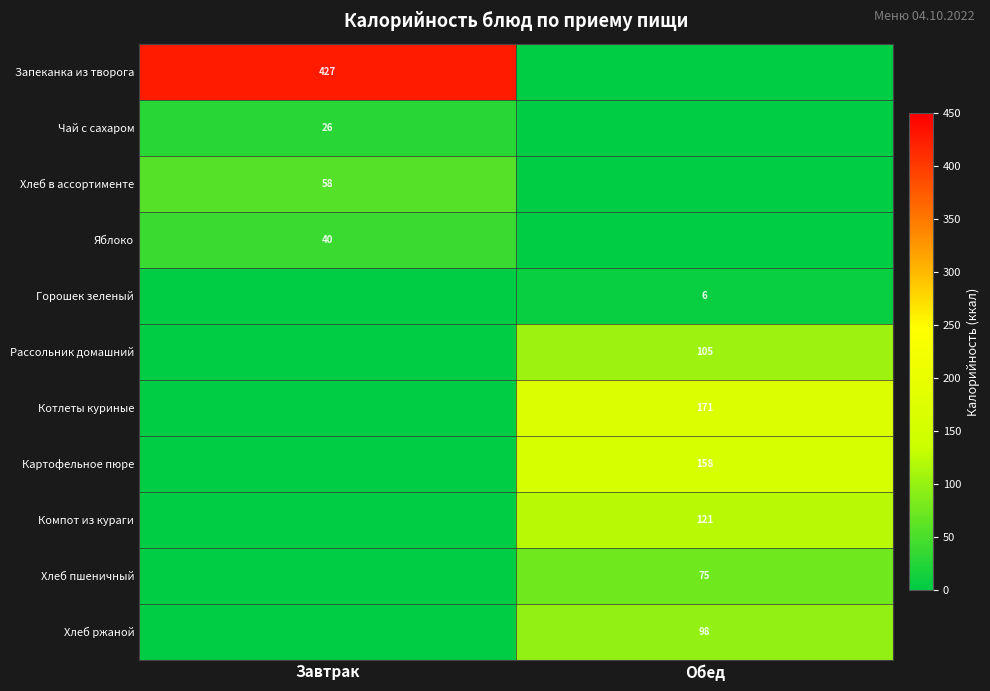

The Картофельное пюре series shows 158 at Обед. True or false?

True